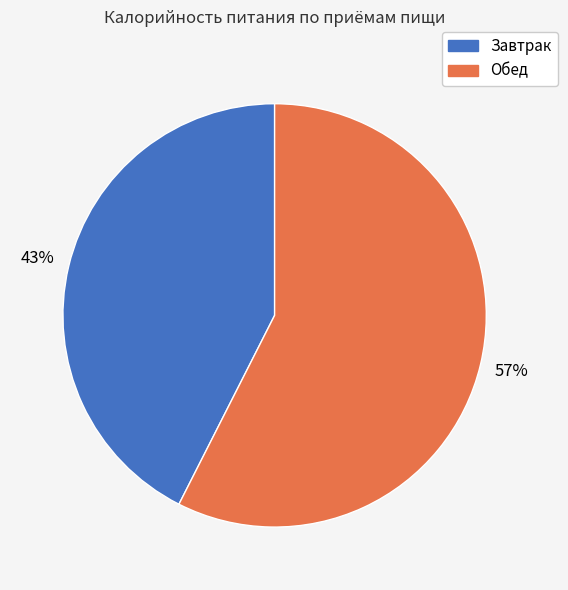

What percentage is the Завтрак slice, to the nearest percent?

43%